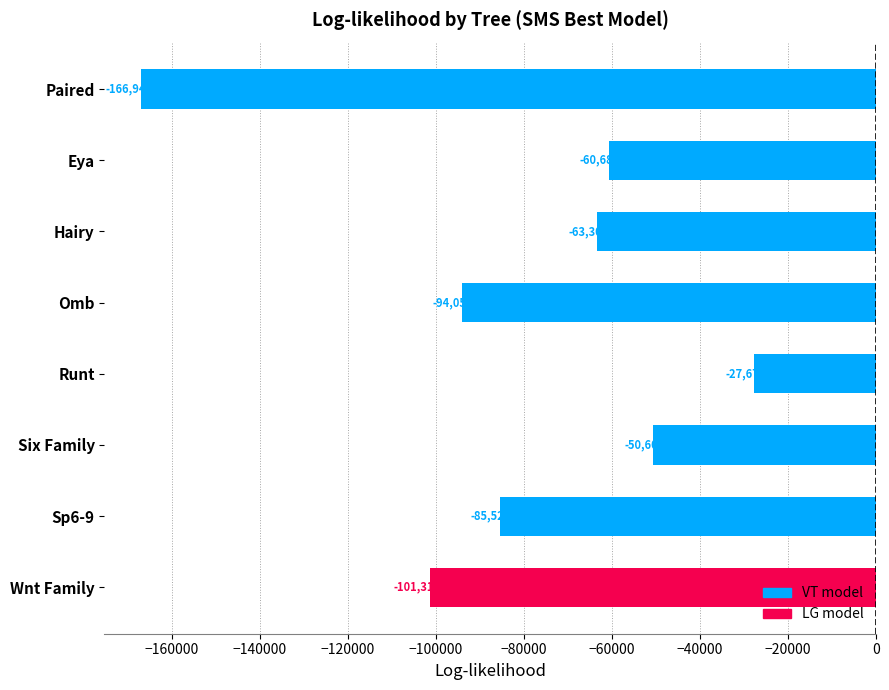

What value does the data have at Sp6-9?

-85523.6